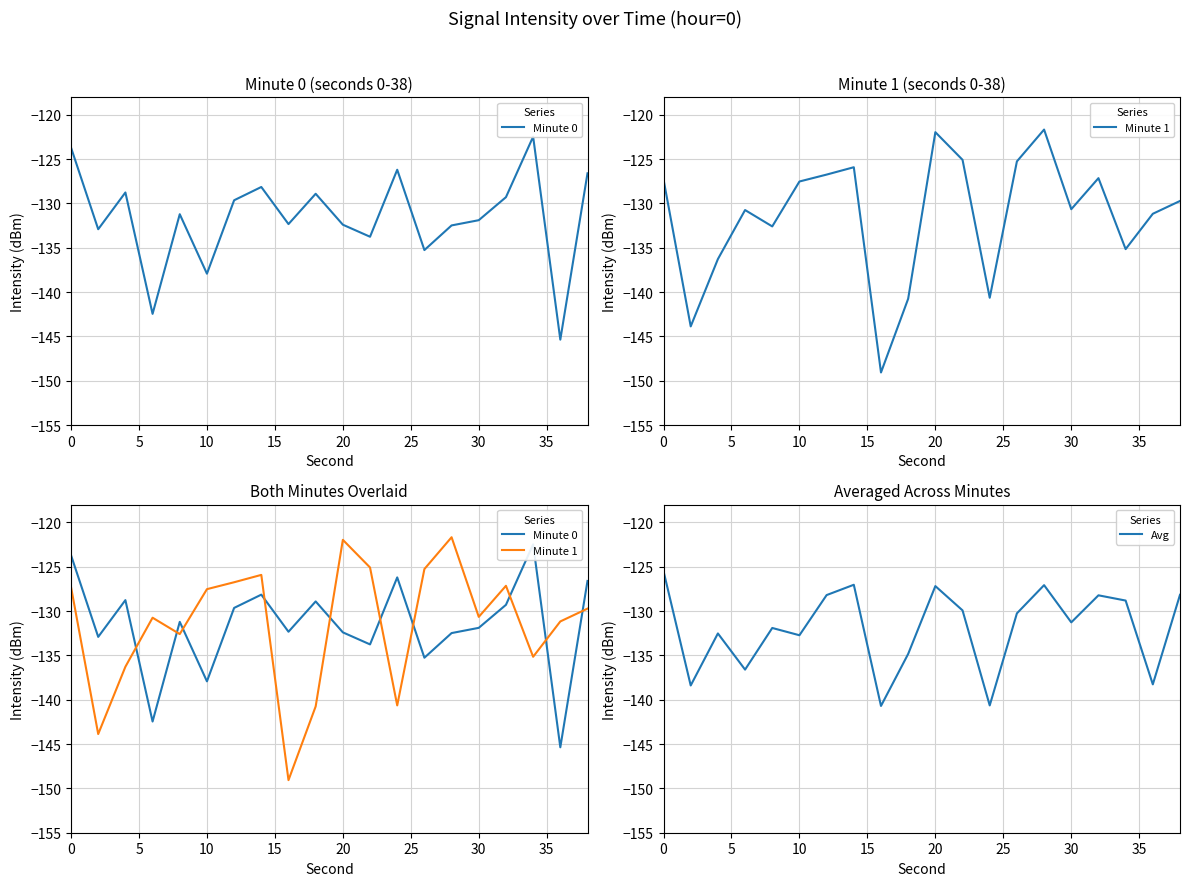

How many series are shown in this chart?

3